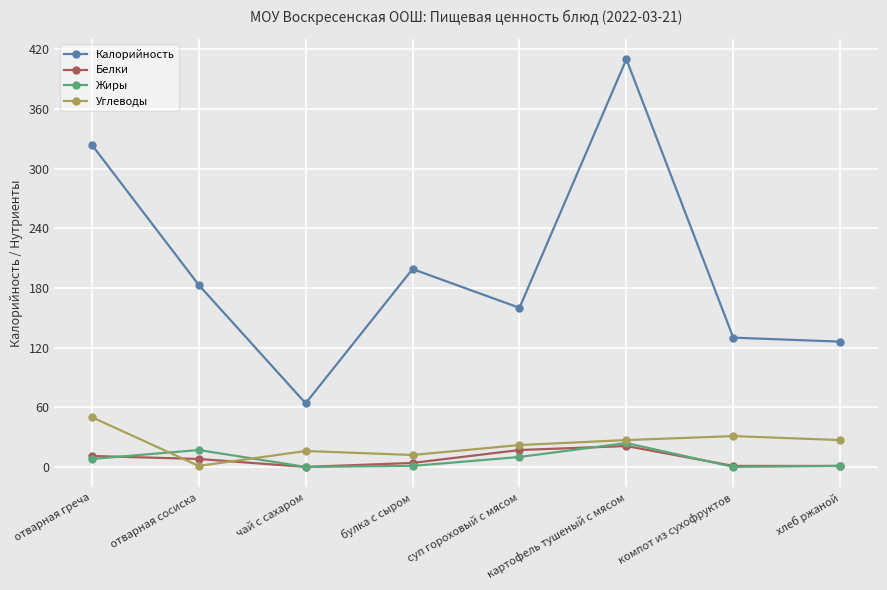

True or false: Калорийность and Углеводы cross at least once.

False